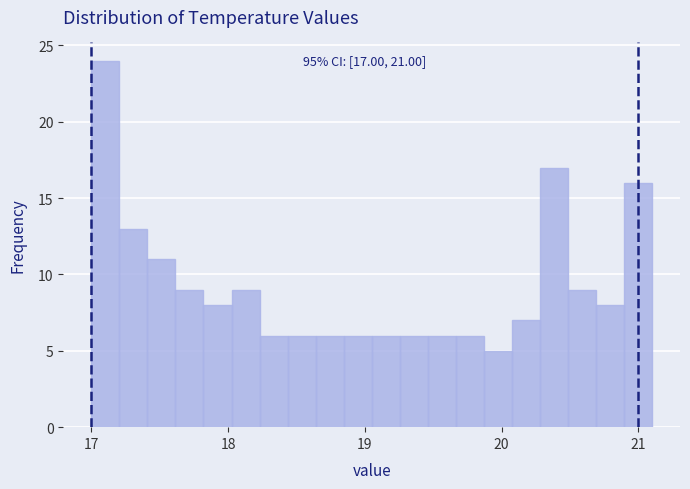

Around what value on the x-axis is the tallest bar? Give the approximate position of its centre, as read against the axis.

17.1